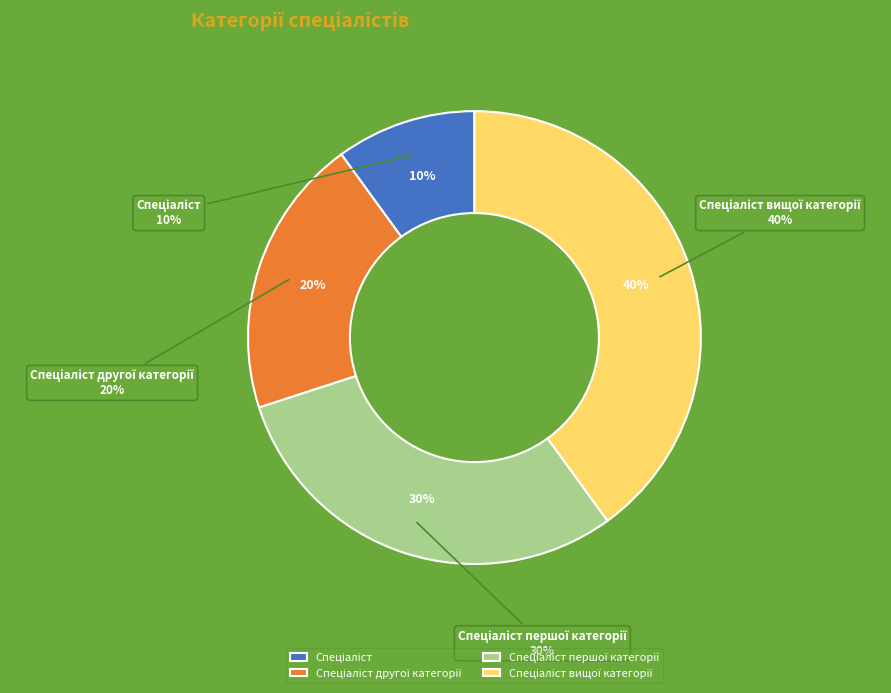

Rank the categories by value from highest to lowest.

Спеціаліст вищої категорії, Спеціаліст першої категорії, Спеціаліст другої категорії, Спеціаліст